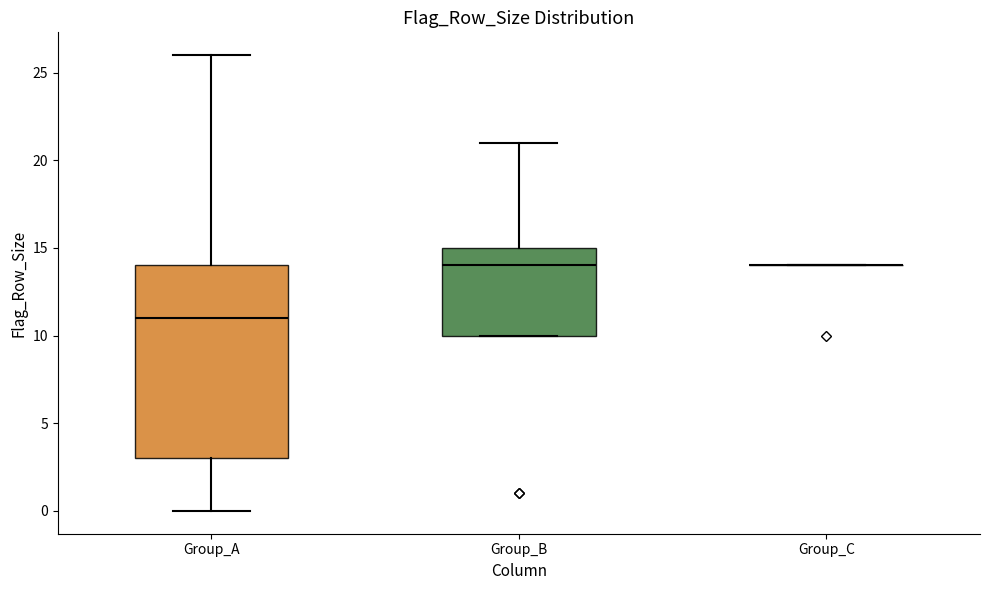

Reading left to right, read every box against the y-axis: the position of its median line, the range the box covers, and the ends of its whiskers. The values are not printed on the chart, so give them approximately, as read against the axis.

Group_A: median 11, box 3 to 14, whiskers 0 to 26
Group_B: median 14, box 10 to 15, whiskers 10 to 21
Group_C: box collapsed to a line at 14, whiskers 14 to 14